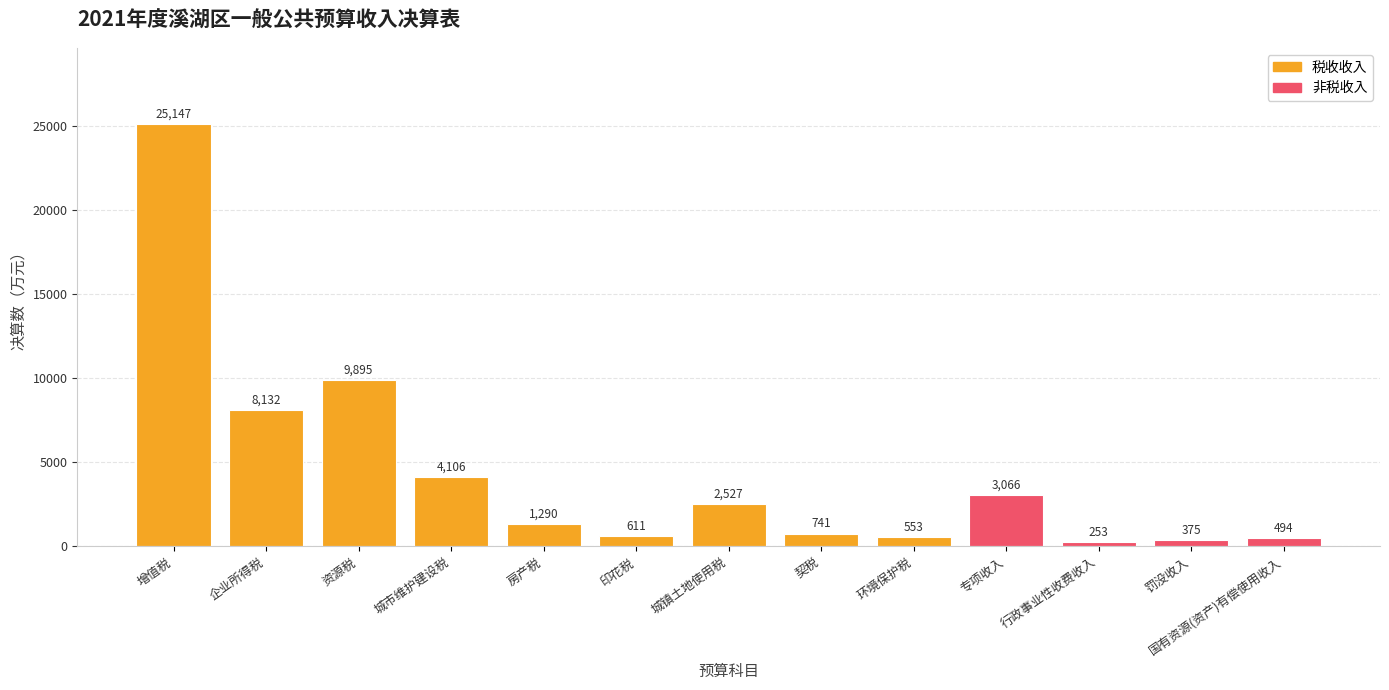

Which has a higher value, 企业所得税 or 城市维护建设税?

企业所得税